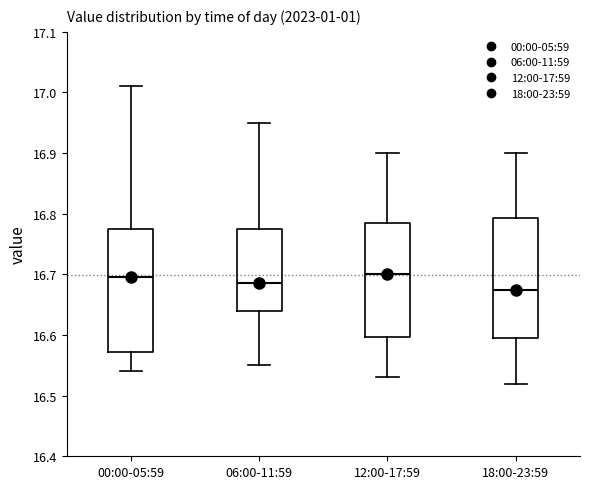

Where is the upper edge of the box for 12:00-17:59 on the y-axis? The values are not printed on the chart, so give them approximately, as read against the axis.

16.79